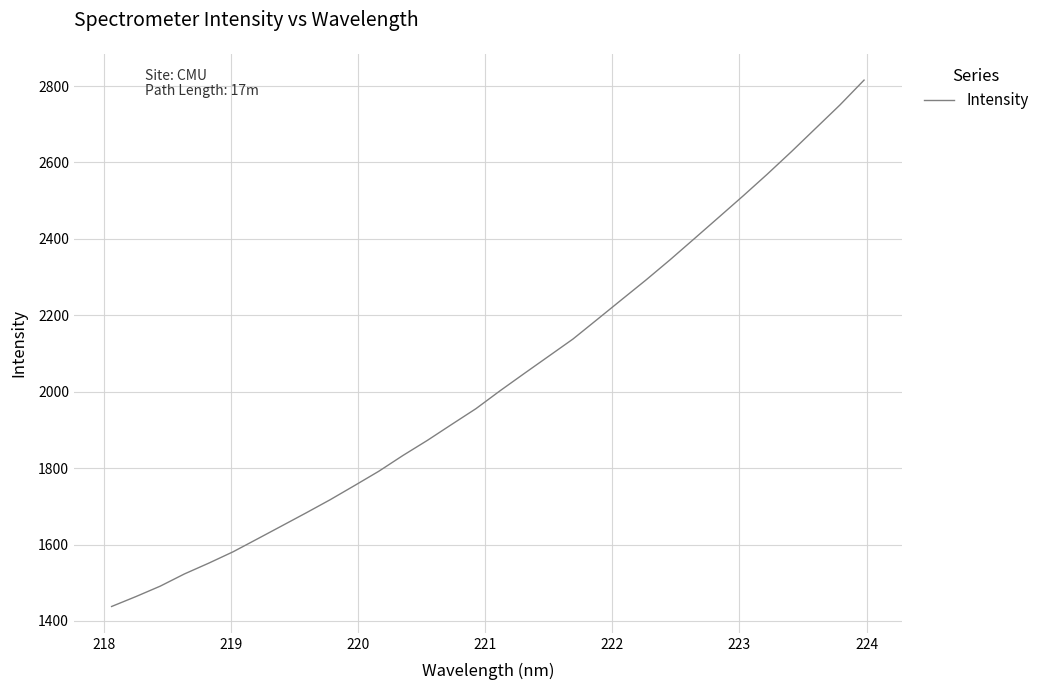

What is the difference between the second highest and second lowest values?

1286.5